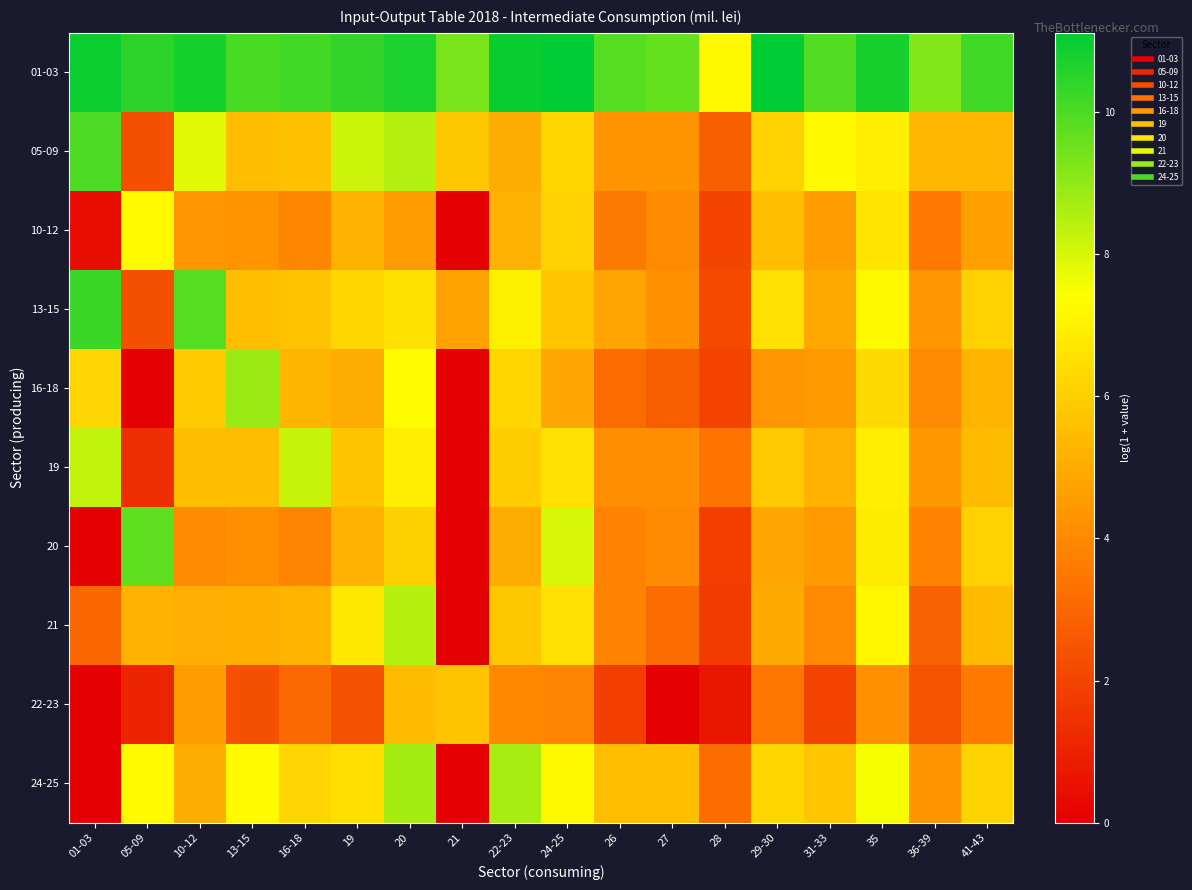

Reading left to right, extract all data points from this chart.

01-03: 01-03=10.9	05-09=10.5	10-12=10.8	13-15=10.0	16-18=10.1	19=10.4	20=10.7	21=9.3	22-23=11.0	24-25=11.1	26=9.9	27=9.6	28=7.2	29-30=11.1	31-33=9.9	35=10.8	36-39=9.2	41-43=10.2
05-09: 01-03=10.0	05-09=2.4	10-12=7.8	13-15=5.5	16-18=5.7	19=8.2	20=8.5	21=5.8	22-23=5.0	24-25=6.3	26=4.3	27=4.3	28=2.8	29-30=6.1	31-33=7.2	35=6.9	36-39=5.4	41-43=5.4
10-12: 01-03=0.4	05-09=7.3	10-12=4.4	13-15=4.3	16-18=3.9	19=5.2	20=4.6	21=0.0	22-23=5.2	24-25=6.2	26=3.5	27=4.1	28=2.0	29-30=5.5	31-33=4.6	35=6.7	36-39=3.5	41-43=4.7
13-15: 01-03=10.3	05-09=2.4	10-12=9.9	13-15=5.5	16-18=5.7	19=6.2	20=6.6	21=4.7	22-23=7.0	24-25=5.8	26=4.8	27=4.2	28=2.2	29-30=6.5	31-33=4.9	35=7.2	36-39=4.3	41-43=6.1
16-18: 01-03=6.2	05-09=0.0	10-12=5.9	13-15=8.9	16-18=5.3	19=5.0	20=7.3	21=0.0	22-23=6.2	24-25=4.9	26=3.1	27=2.7	28=2.0	29-30=4.4	31-33=4.5	35=6.3	36-39=4.0	41-43=5.3
19: 01-03=8.3	05-09=1.4	10-12=5.5	13-15=5.5	16-18=8.2	19=5.7	20=6.9	21=0.0	22-23=6.0	24-25=6.5	26=4.1	27=4.2	28=3.4	29-30=5.9	31-33=5.2	35=6.9	36-39=4.4	41-43=5.5
20: 01-03=0.0	05-09=9.7	10-12=4.1	13-15=4.3	16-18=3.9	19=5.2	20=6.1	21=0.0	22-23=5.0	24-25=8.0	26=3.8	27=4.1	28=1.8	29-30=4.8	31-33=4.5	35=6.8	36-39=3.8	41-43=6.1
21: 01-03=3.0	05-09=5.2	10-12=5.0	13-15=5.1	16-18=5.3	19=6.7	20=8.5	21=0.0	22-23=5.8	24-25=6.5	26=3.8	27=3.2	28=1.7	29-30=5.0	31-33=4.0	35=7.2	36-39=2.9	41-43=5.5
22-23: 01-03=0.0	05-09=1.1	10-12=4.6	13-15=2.3	16-18=3.1	19=2.4	20=5.5	21=5.7	22-23=4.0	24-25=3.9	26=1.9	27=0.0	28=0.7	29-30=3.5	31-33=2.0	35=4.2	36-39=2.4	41-43=3.6
24-25: 01-03=0.0	05-09=7.3	10-12=5.0	13-15=7.3	16-18=6.2	19=6.5	20=8.7	21=0.0	22-23=8.7	24-25=7.2	26=5.6	27=5.5	28=3.1	29-30=6.3	31-33=5.7	35=7.5	36-39=4.3	41-43=6.2